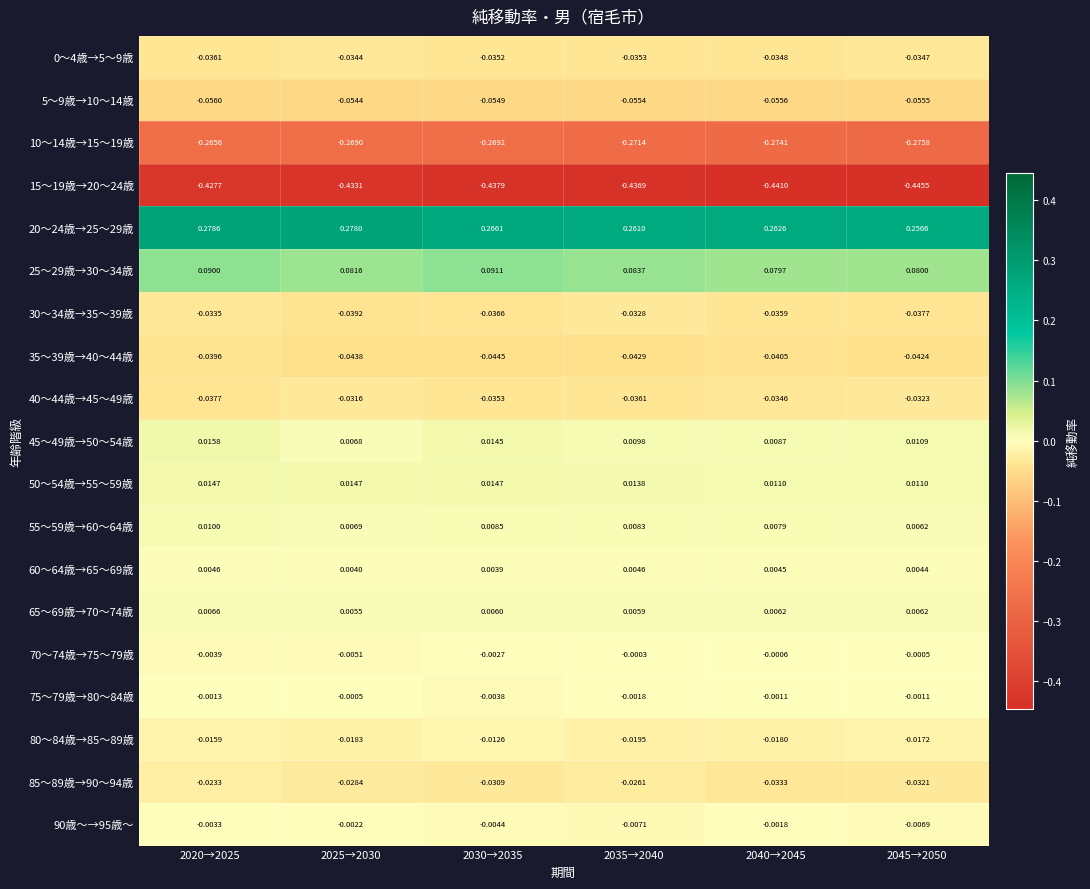

Count the number of categories in the chart.

6